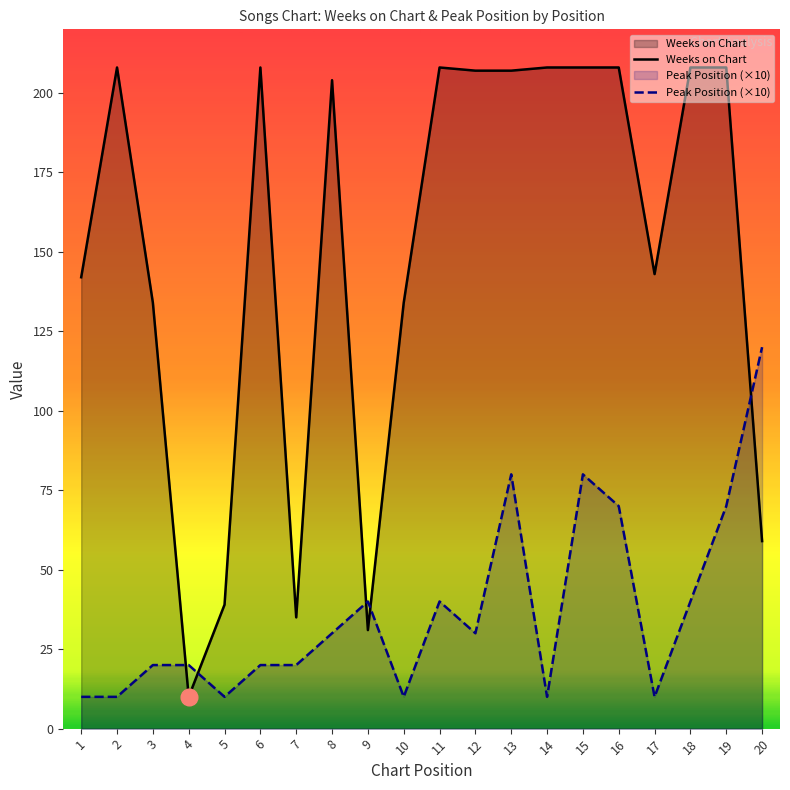

How many interior local valleys does the Peak Position series have?

5